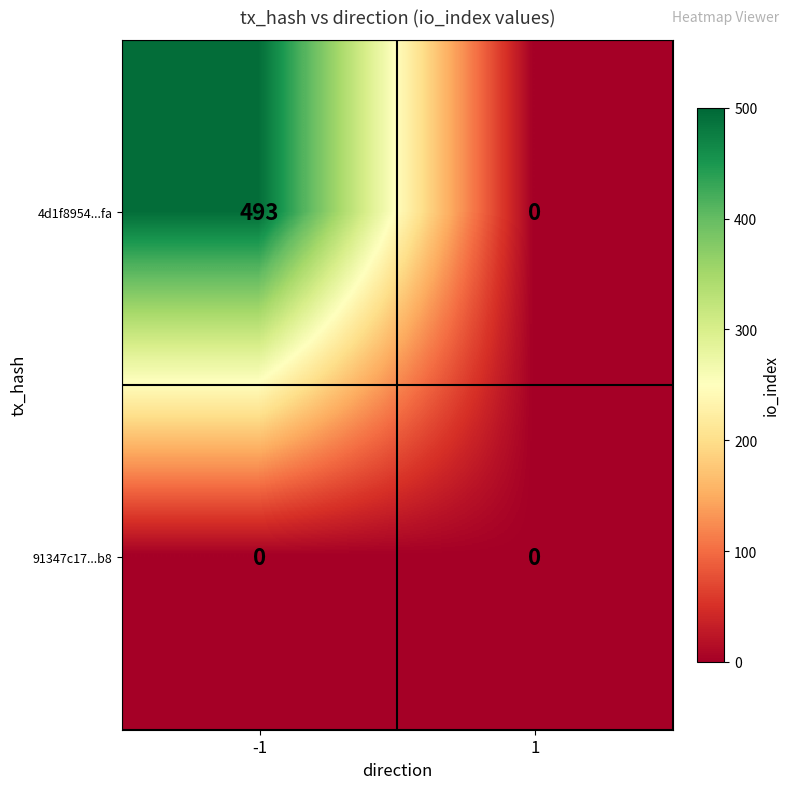

True or false: 4d1f8954...fa has a value of 295 at -1.

False